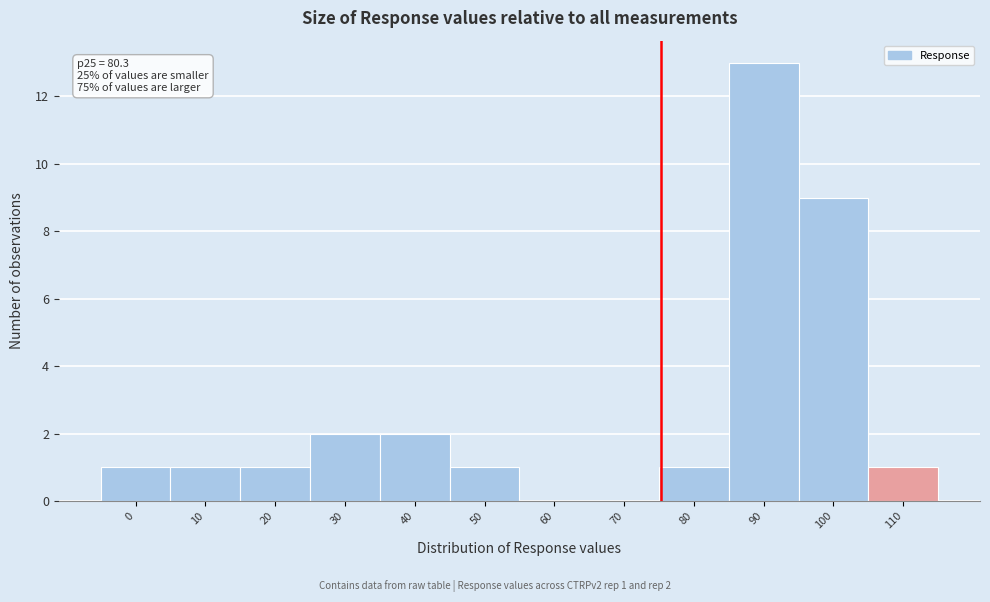

Reading right to left, what are all the values shown in this chart?

110=1	100=9	90=13	80=1	70=0	60=0	50=1	40=2	30=2	20=1	10=1	0=1